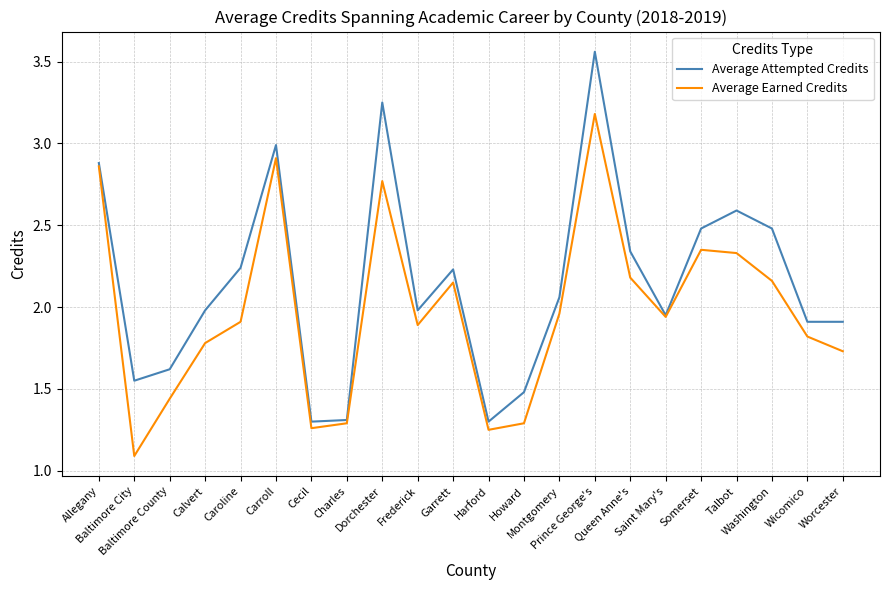

Rank the series by their maximum value, from highest to lowest.

Average Attempted Credits, Average Earned Credits